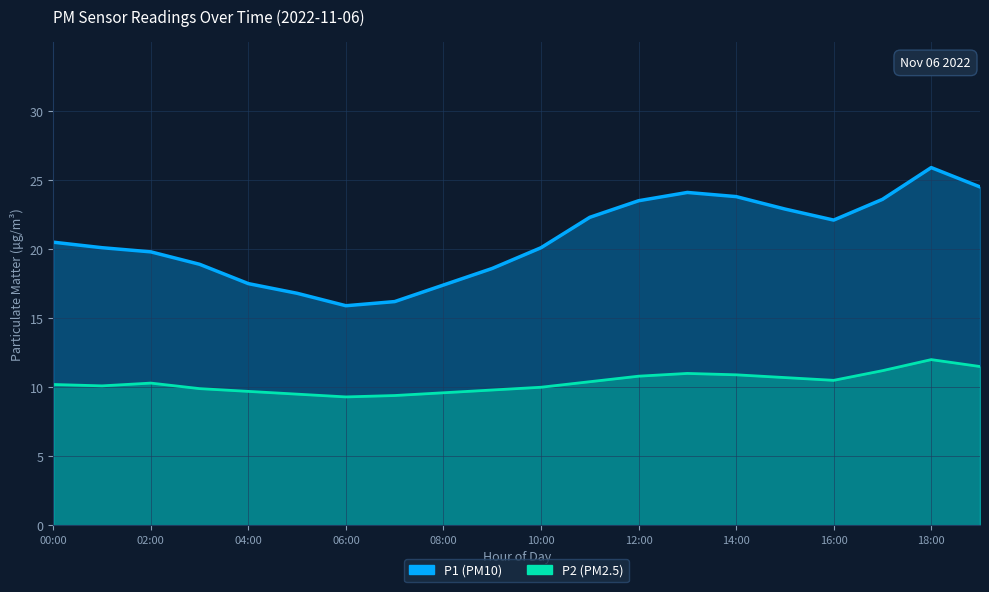

List the series in order of their overall mean, lowest first.

P2, P1